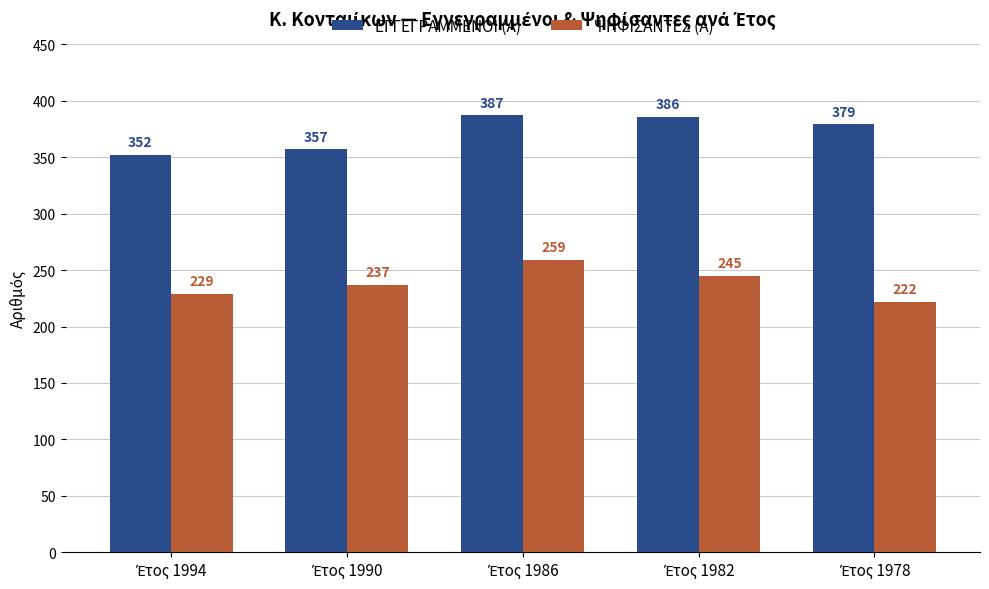

Which series has the largest range (max minus min)?

ΨΗΦΙΣΑΝΤΕΣ (Α)